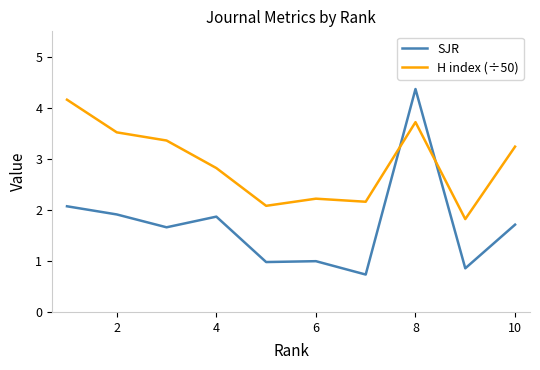

Which series has the largest range (max minus min)?

SJR